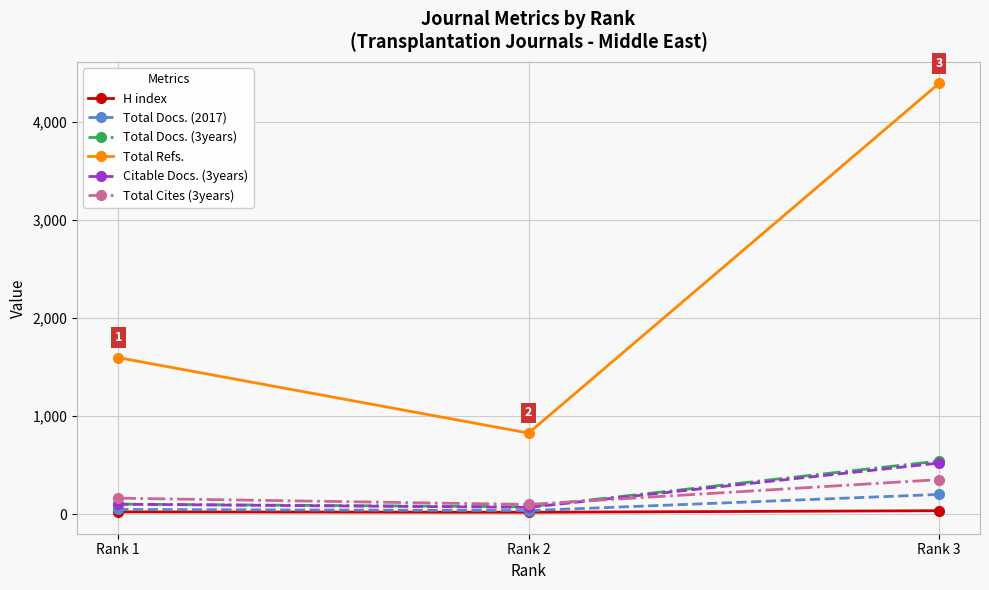

Is the value of Citable Docs. (3years) at Rank 2 greater than the value of Total Docs. (3years) at Rank 3?

No